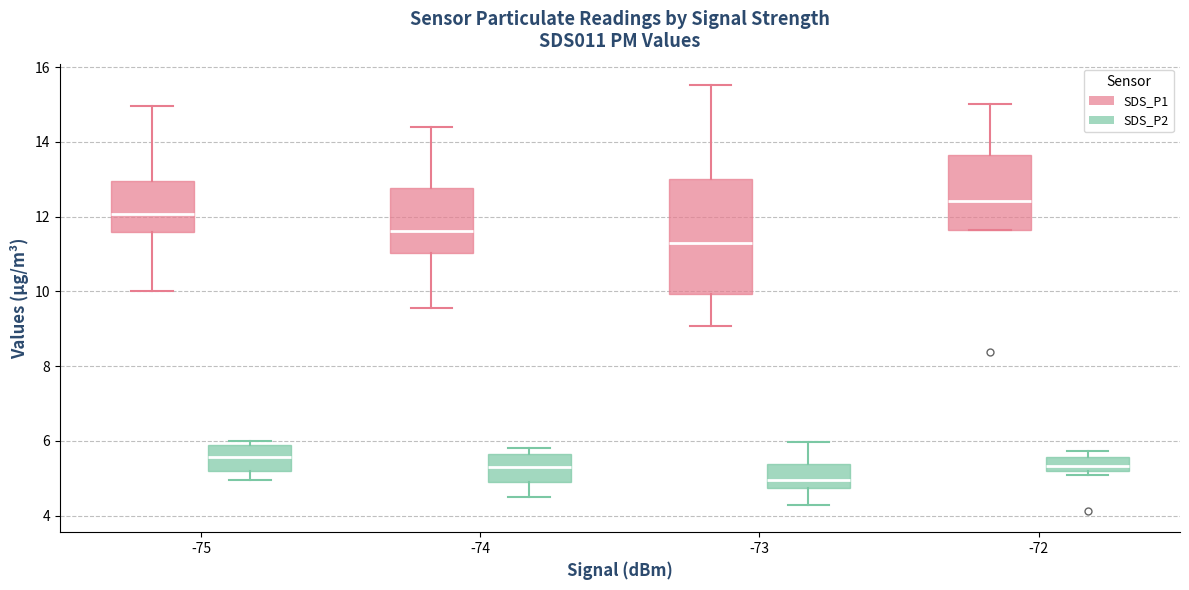

Reading left to right, transcribe this box plot: for each box, give where its median line is, the range the box spans, and where its two whiskers end, as read against the y-axis. The values are not printed on the chart, so give them approximately, as read against the axis.

-75 (SDS_P1): median 12.0, box 11.6 to 13.0, whiskers 10.0 to 15.0
-75 (SDS_P2): median 5.6, box 5.2 to 6.0, whiskers 5.0 to 6.0 (just above the box's upper edge)
-74 (SDS_P1): median 11.6, box 11.0 to 12.8, whiskers 9.6 to 14.4
-74 (SDS_P2): median 5.4, box 5.0 to 5.6, whiskers 4.6 to 5.8
-73 (SDS_P1): median 11.4, box 10.0 to 13.0, whiskers 9.0 to 15.6
-73 (SDS_P2): median 5.0, box 4.8 to 5.4, whiskers 4.4 to 6.0
-72 (SDS_P1): median 12.4, box 11.6 to 13.6, whiskers 11.6 to 15.0
-72 (SDS_P2): median 5.4, box 5.2 to 5.6, whiskers 5.2 (just below the box's lower edge) to 5.8